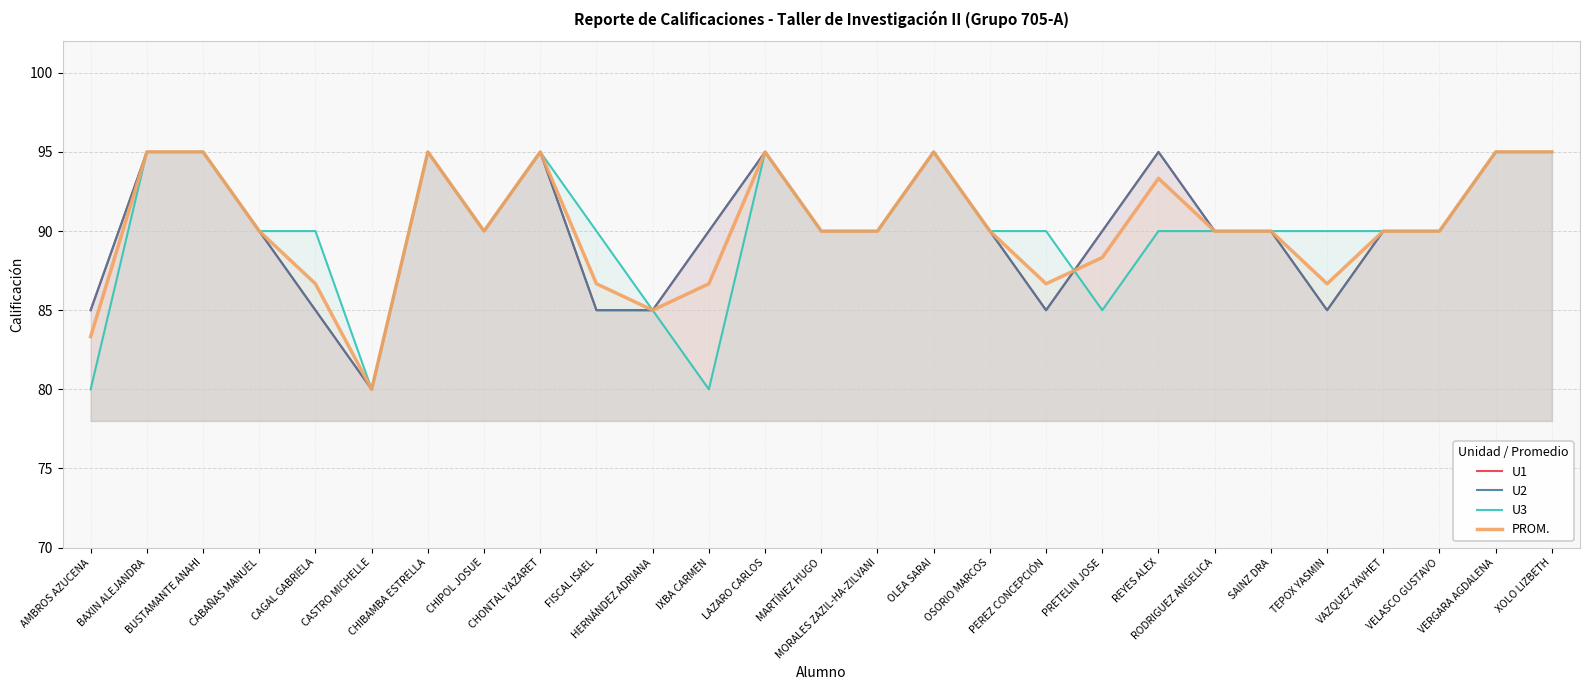

Is it true that U2 equals 90.0 at RODRIGUEZ ANGELICA?

True